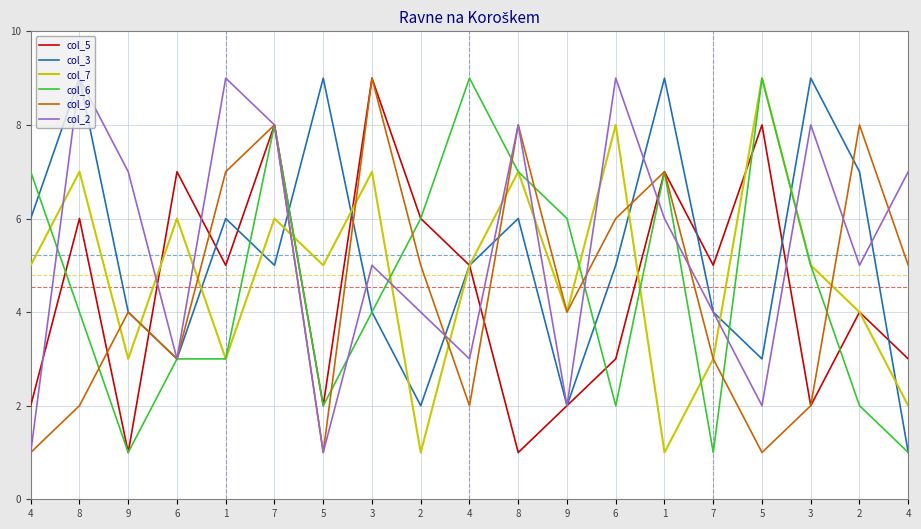

What are all the series names shown in the legend?

col_5, col_3, col_7, col_6, col_9, col_2